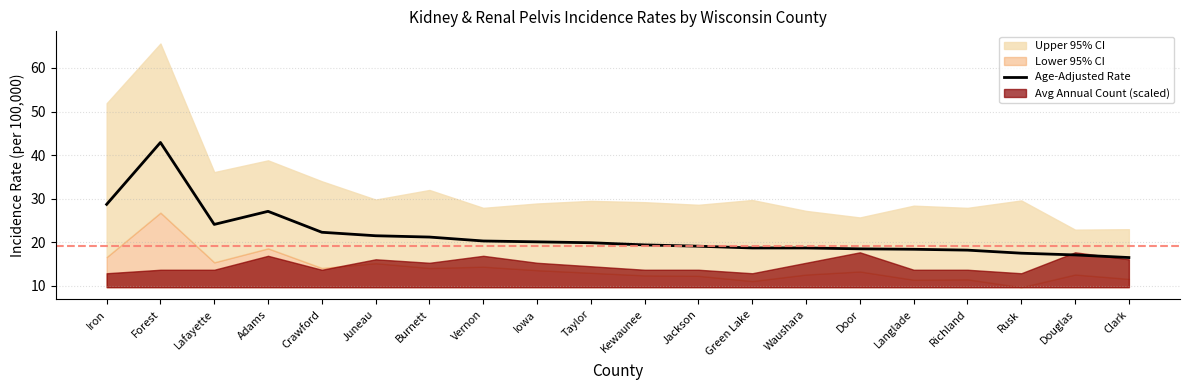

The chart shows a value of 18.2 at Richland. True or false?

True